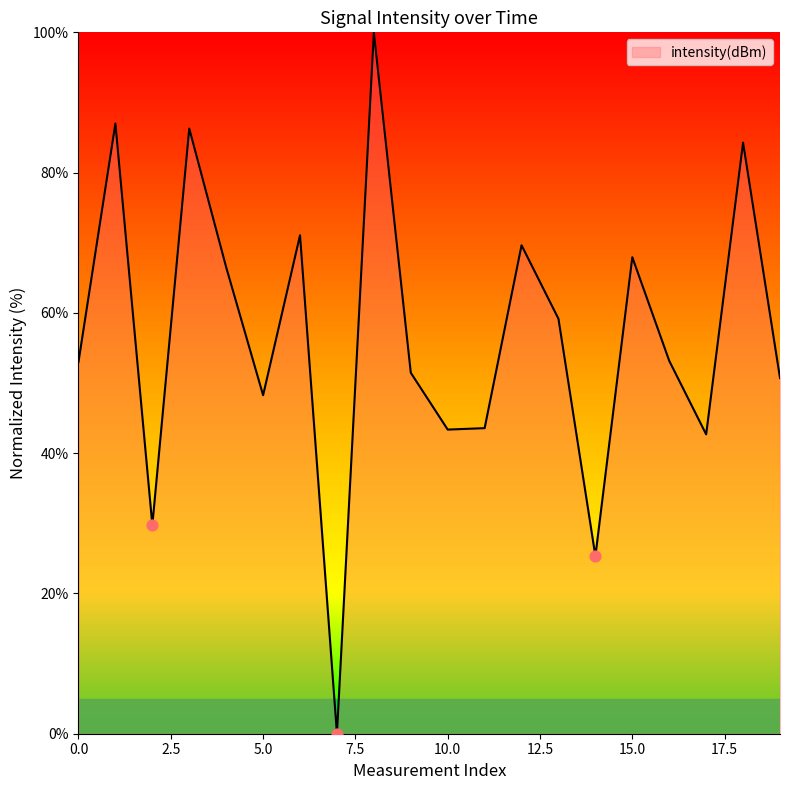

What is the greatest value displayed?

100.0